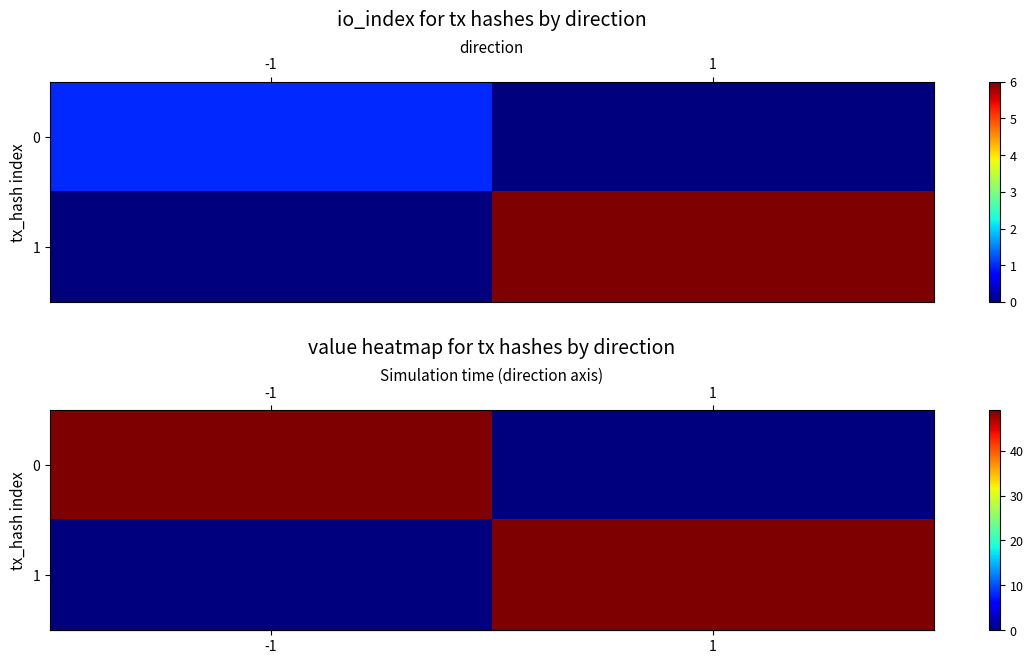

The value of row_0 at -1 is 49.0. True or false?

True